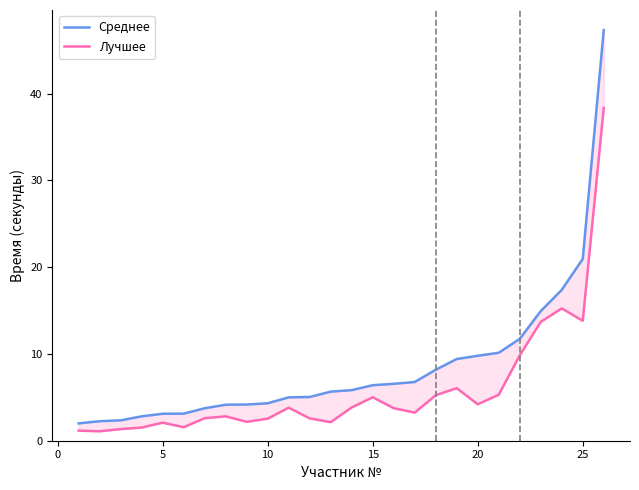

Reading left to right, extract all data points from this chart.

Среднее: 2.0	2.2	2.4	2.8	3.1	3.1	3.7	4.2	4.2	4.3	5.0	5.0	5.7	5.8	6.4	6.6	6.8	8.2	9.4	9.8	10.1	11.7	14.9	17.4	20.9	47.3
Лучшее: 1.2	1.1	1.3	1.5	2.1	1.6	2.6	2.8	2.2	2.5	3.8	2.6	2.1	3.8	5.0	3.8	3.2	5.2	6.1	4.2	5.3	9.8	13.7	15.2	13.8	38.4